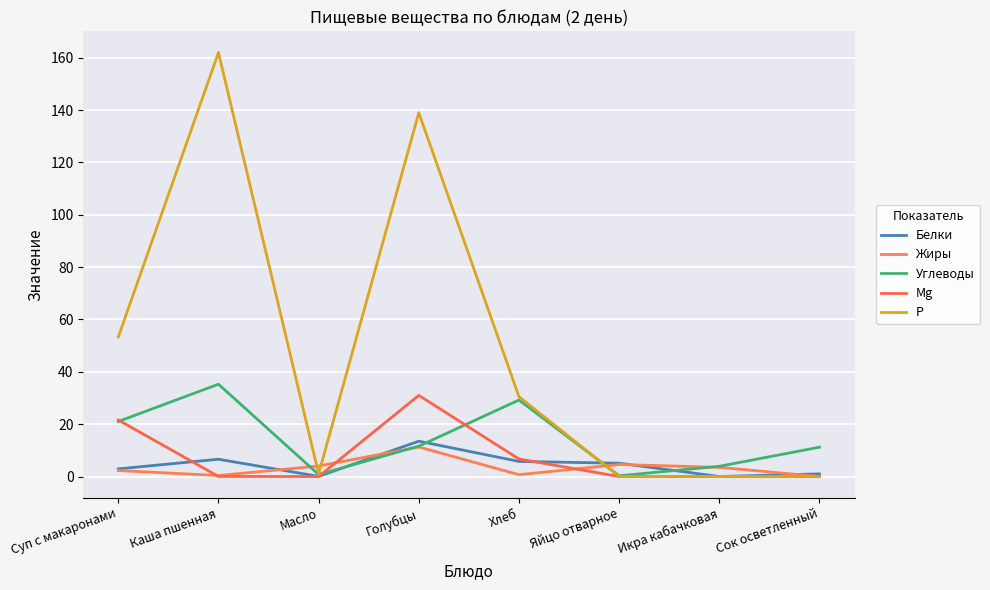

What position from the left is Каша пшенная?

2